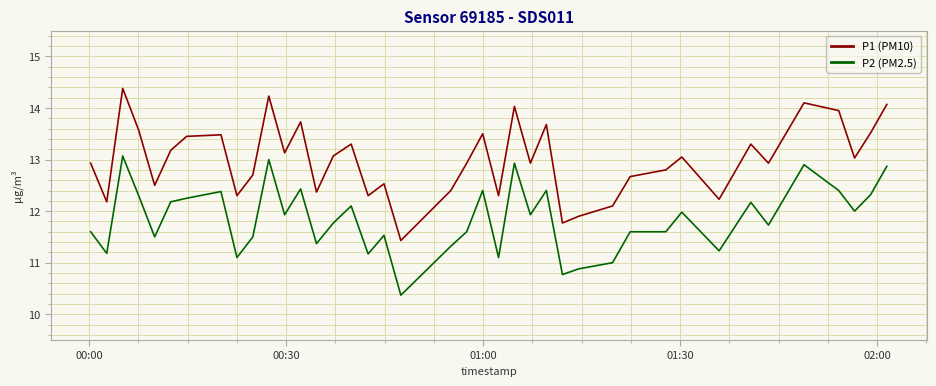

Which series has the widest spread of values?

P1 (PM10)